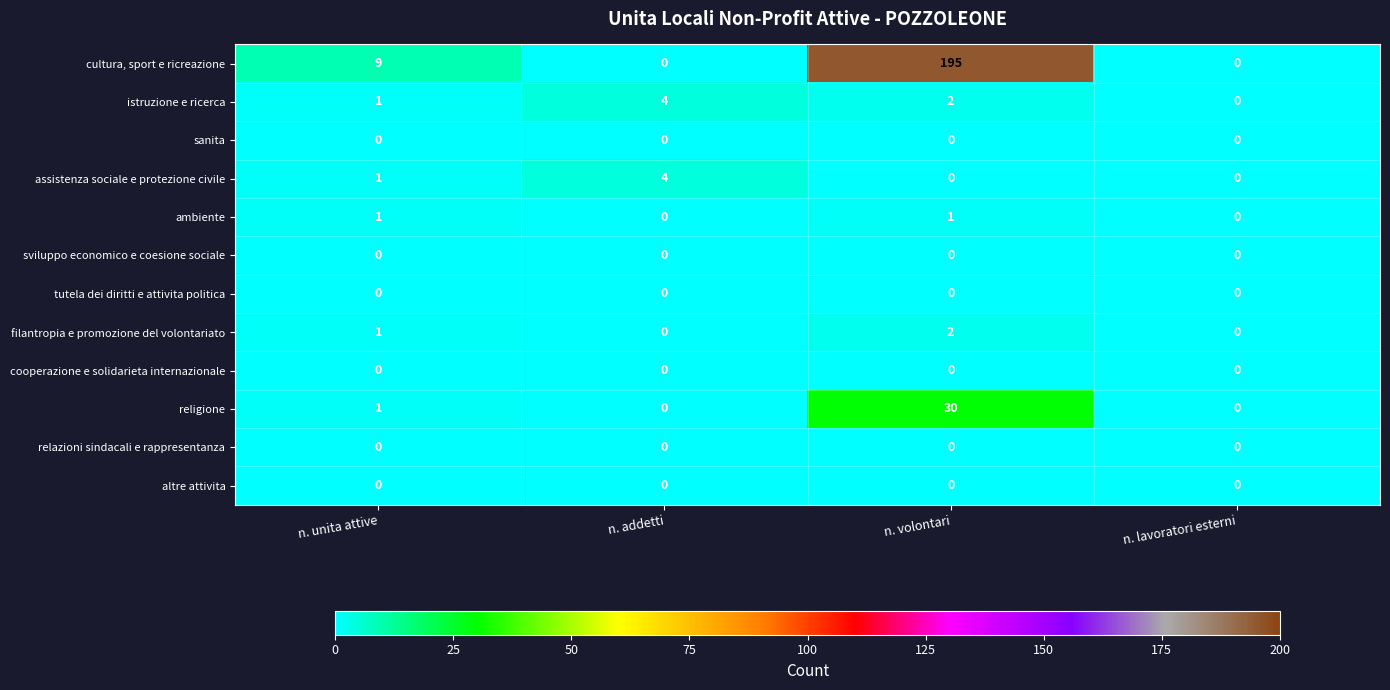

Between n. volontari and n. lavoratori esterni, which series saw the biggest shift?

cultura, sport e ricreazione